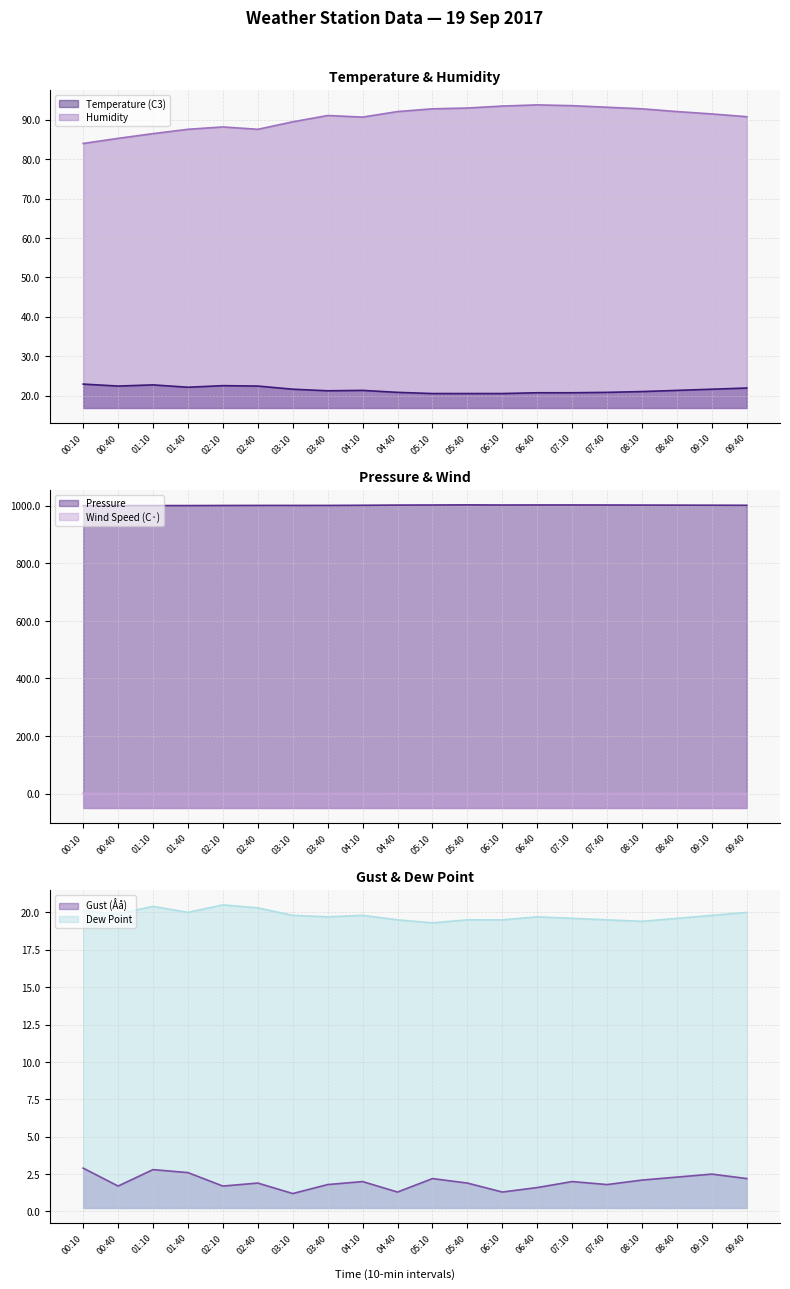

True or false: Gust (Åå) and Pressure intersect in this chart.

False